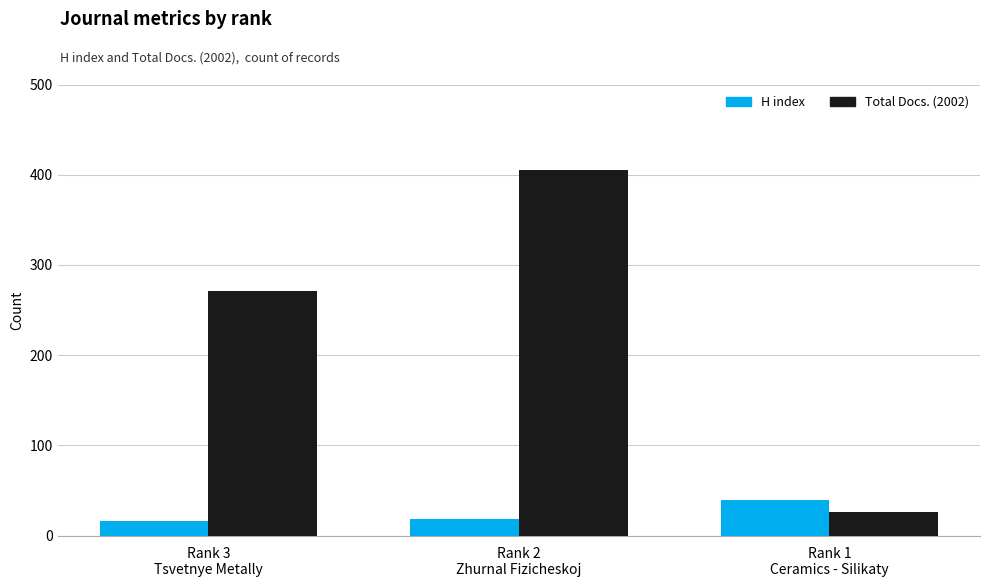

What is the minimum value shown in the chart?

16